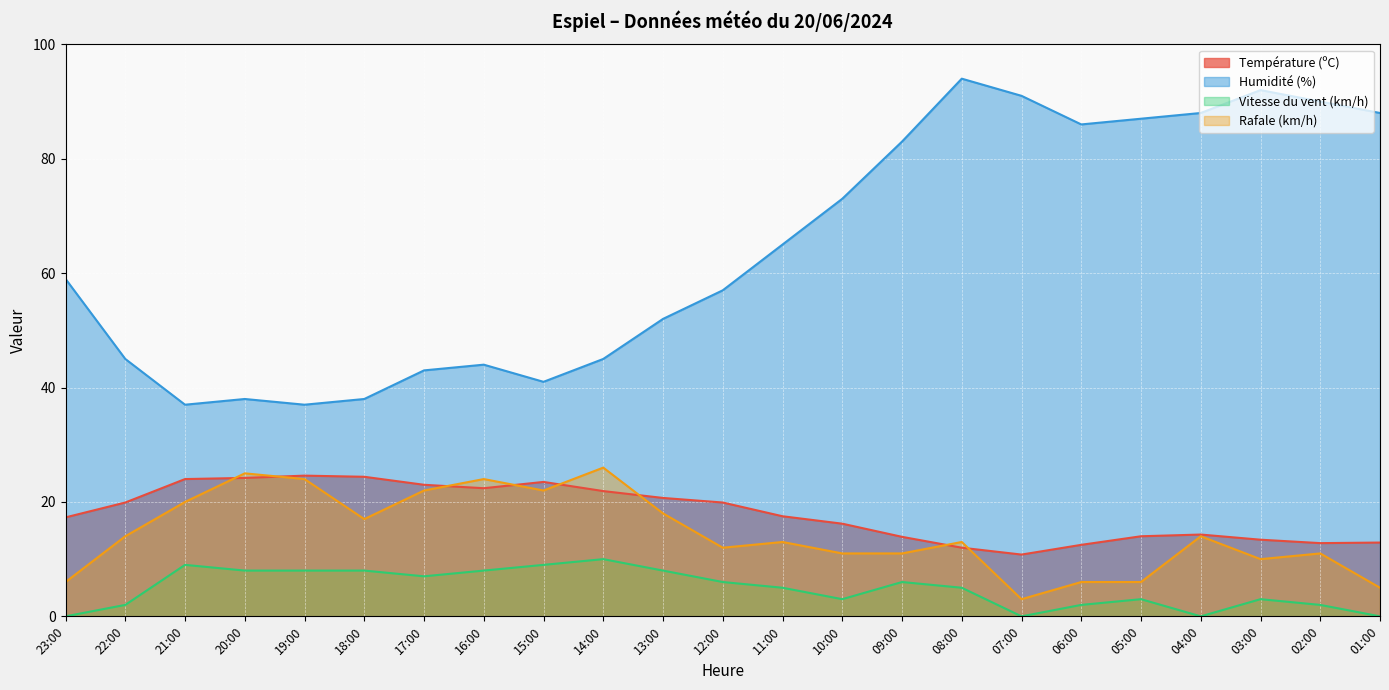

How many lines are shown in the chart?

4